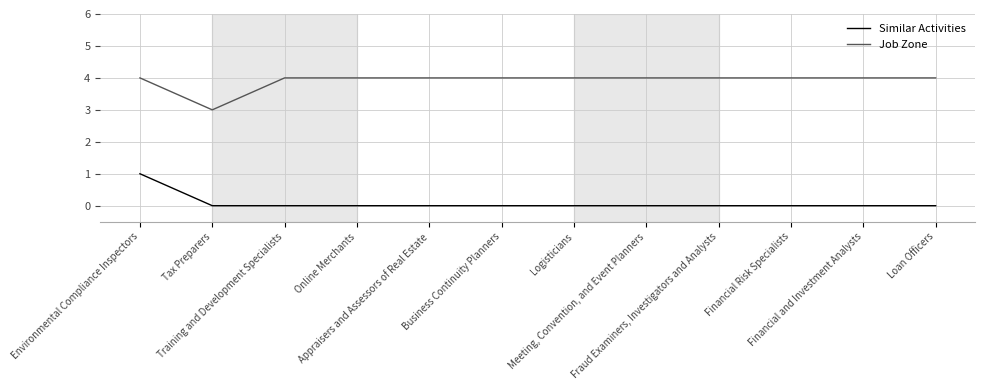

True or false: Similar Activities and Job Zone cross at least once.

False